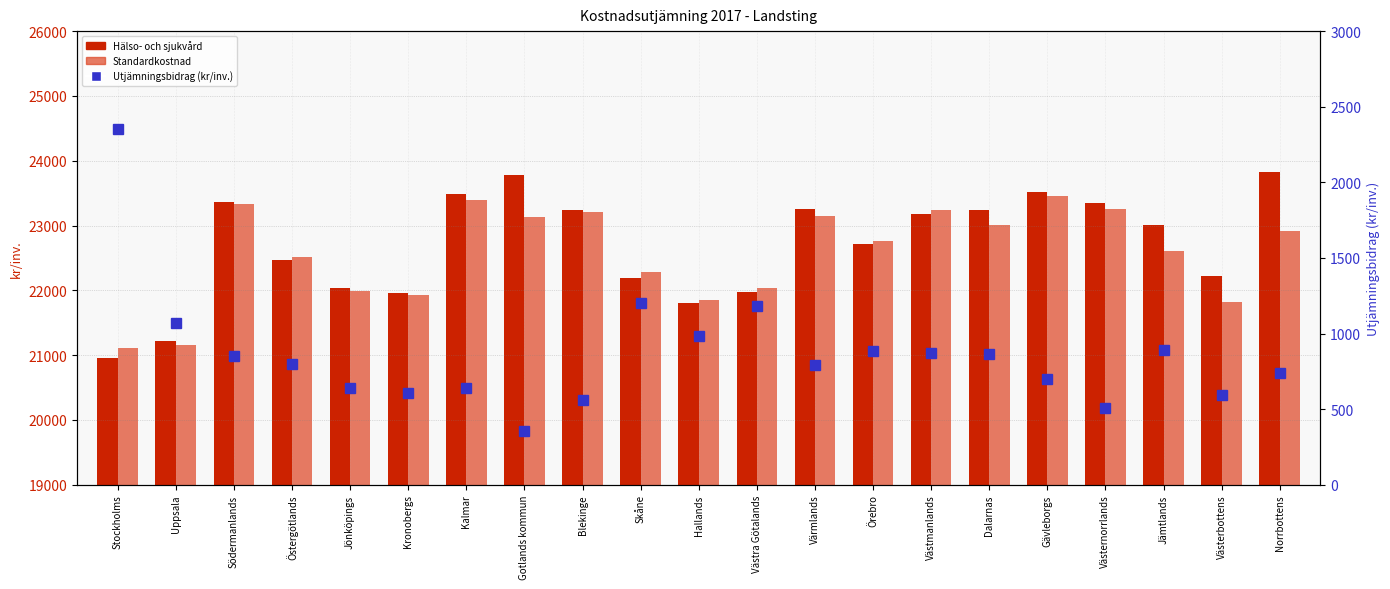

The value of Hälso- och sjukvård at Kronobergs is 29516. True or false?

False